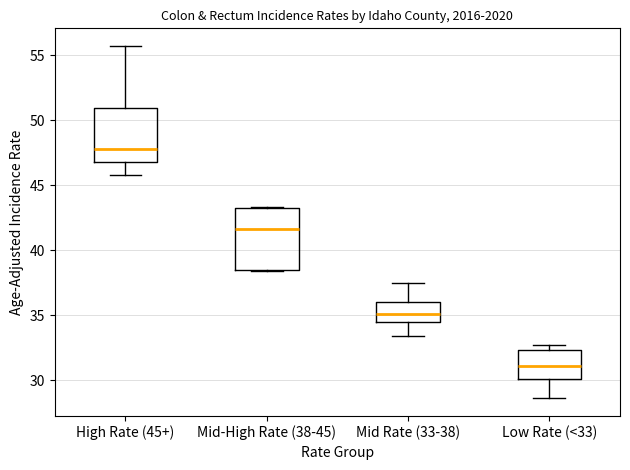

Where does the lower whisker of the box for Mid Rate (33-38) end on the y-axis? The values are not printed on the chart, so give them approximately, as read against the axis.

33.5